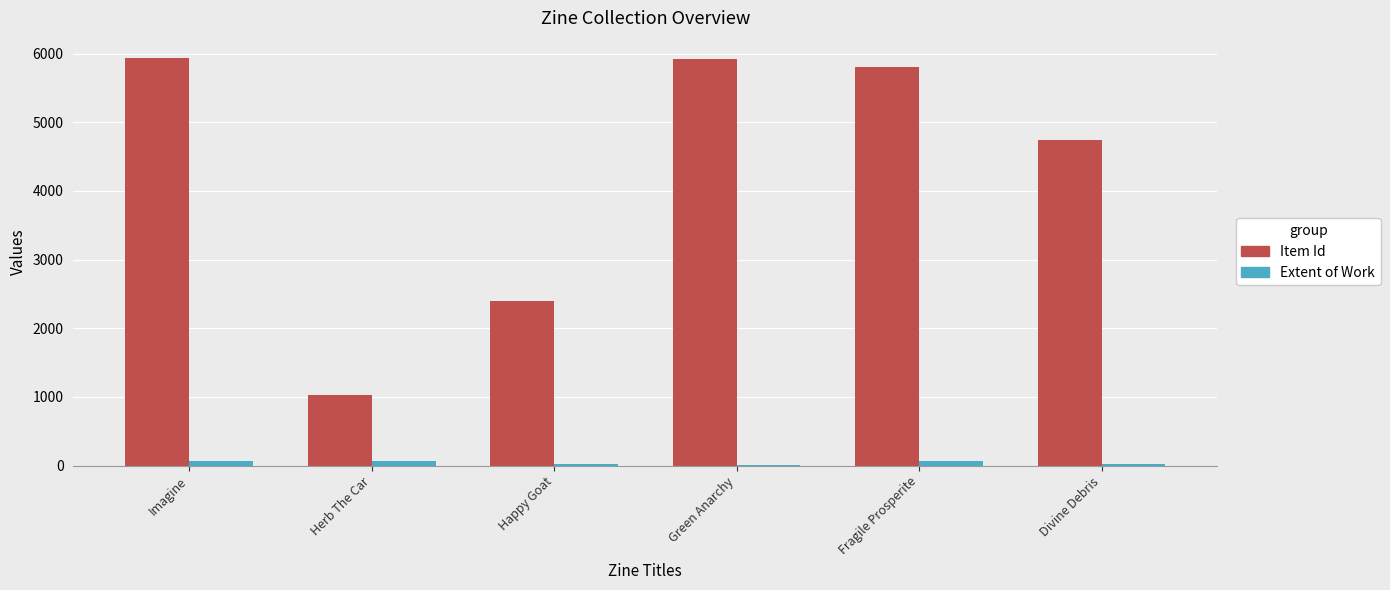

The value of Item Id at Herb The Car is 1024. True or false?

True